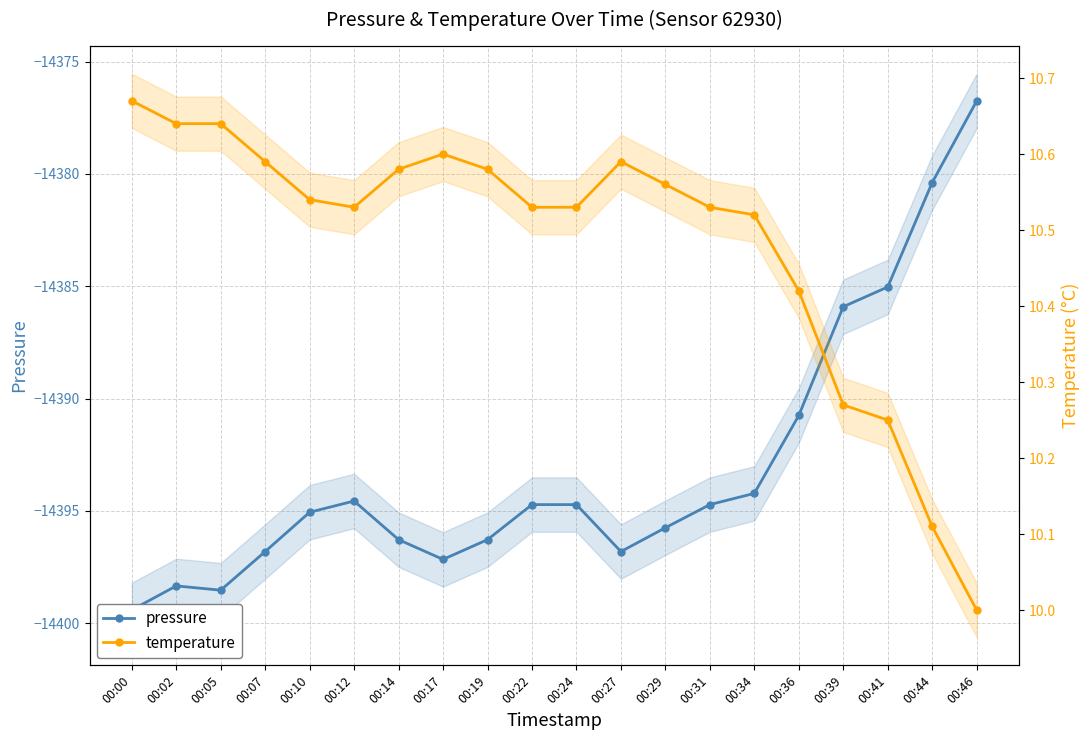

What is the difference between the maximum and minimum values in the temperature series?

0.7